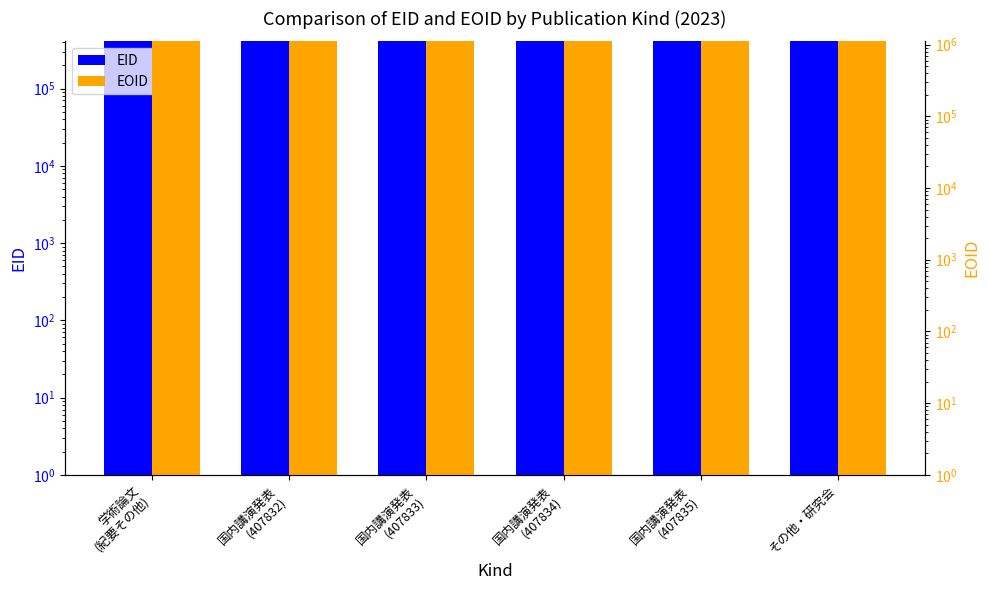

How many data points in EID are above 407835?

2